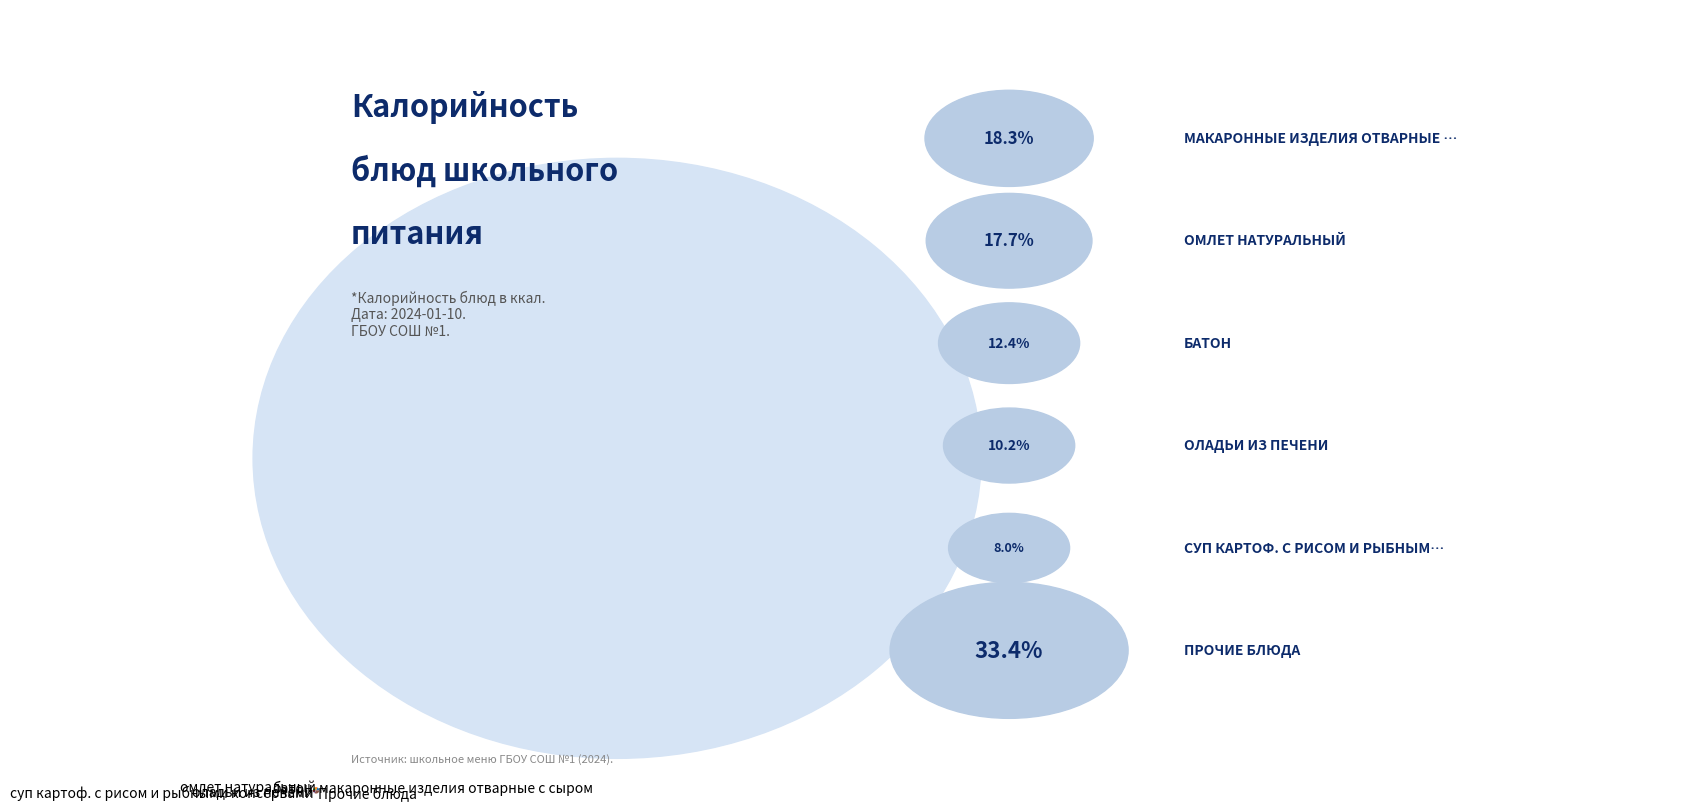

Approximately how many times larger is the value at суп картоф. с рисом и рыбными консервами compared to макаронные изделия отварные с сыром?

0.4